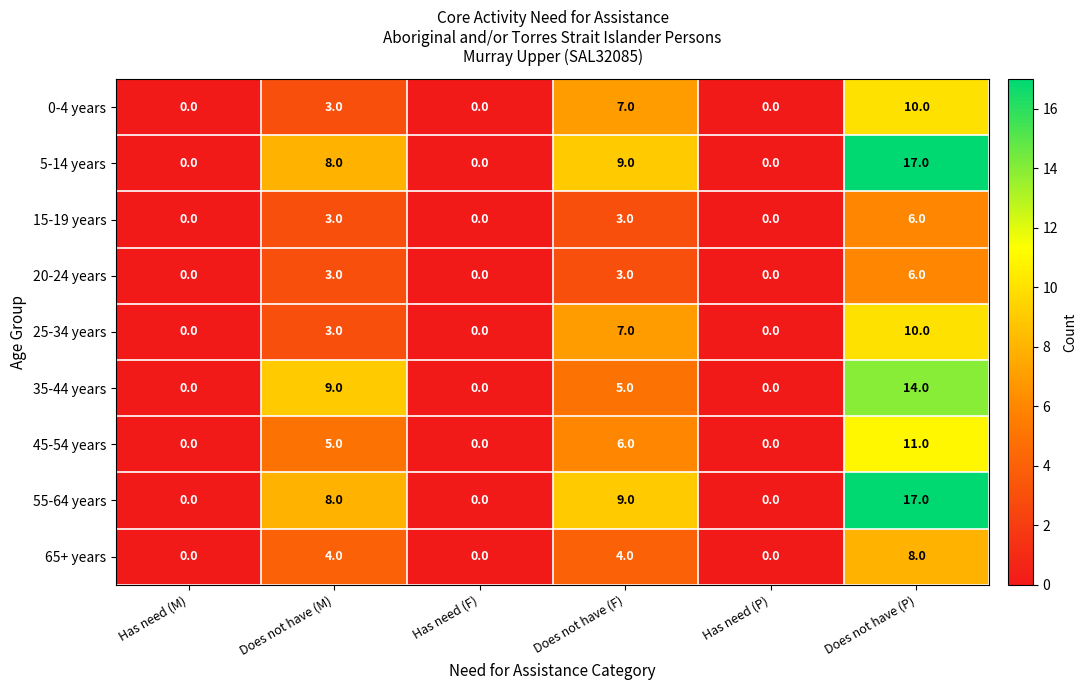

True or false: 15-19 years has a value of 0 at Has need (P).

True